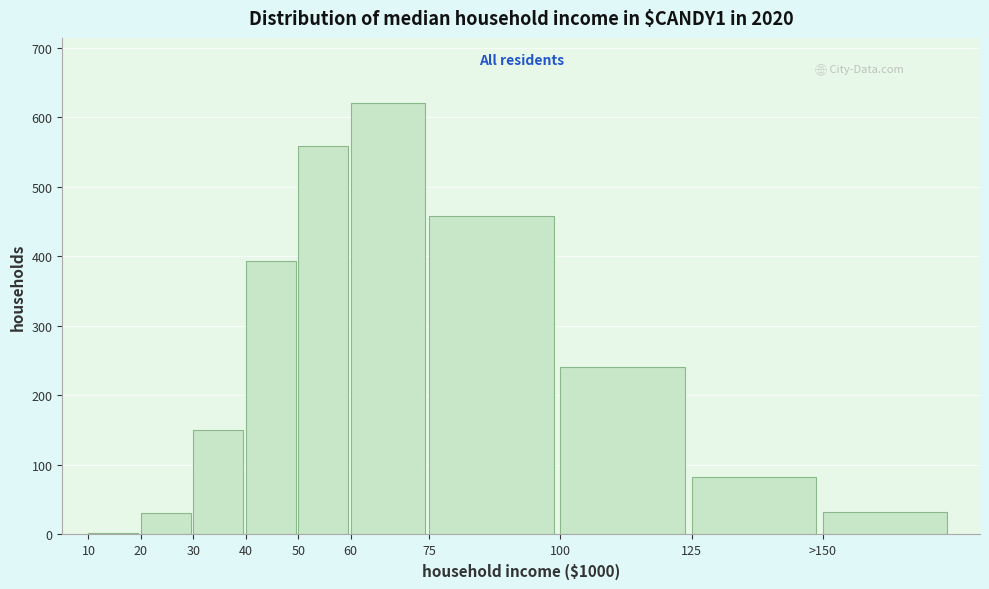

What is the ratio of the value at 30 to the value at >150?

4.6